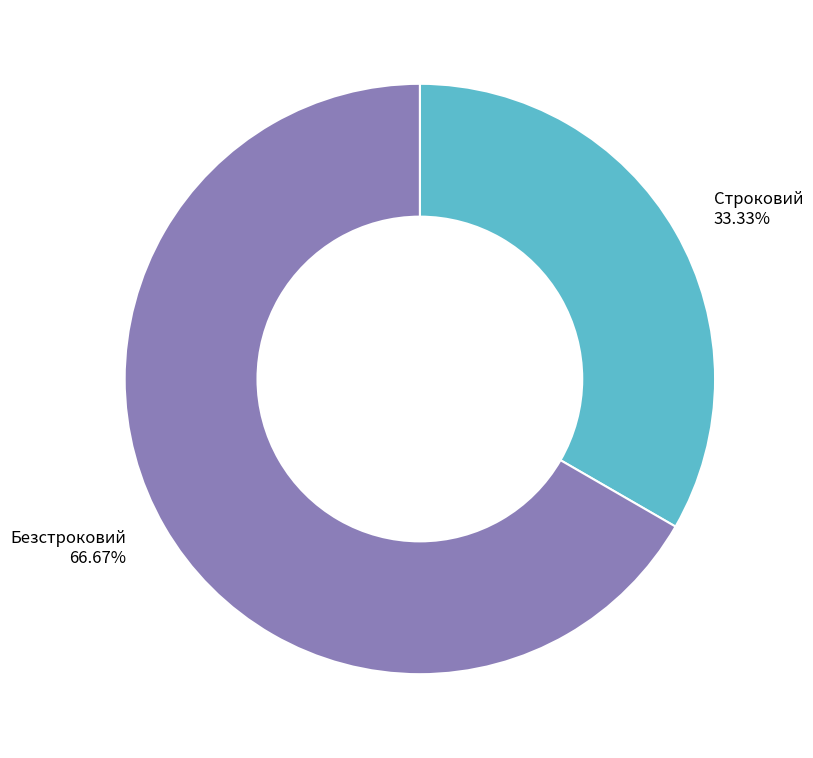

What percentage is NOT represented by Безстроковий?

33.3%